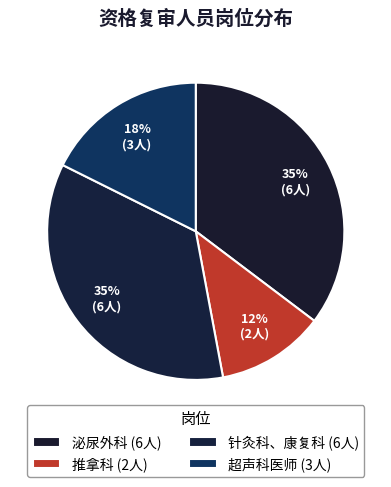

Is there any slice that represents more than half of the pie?

No